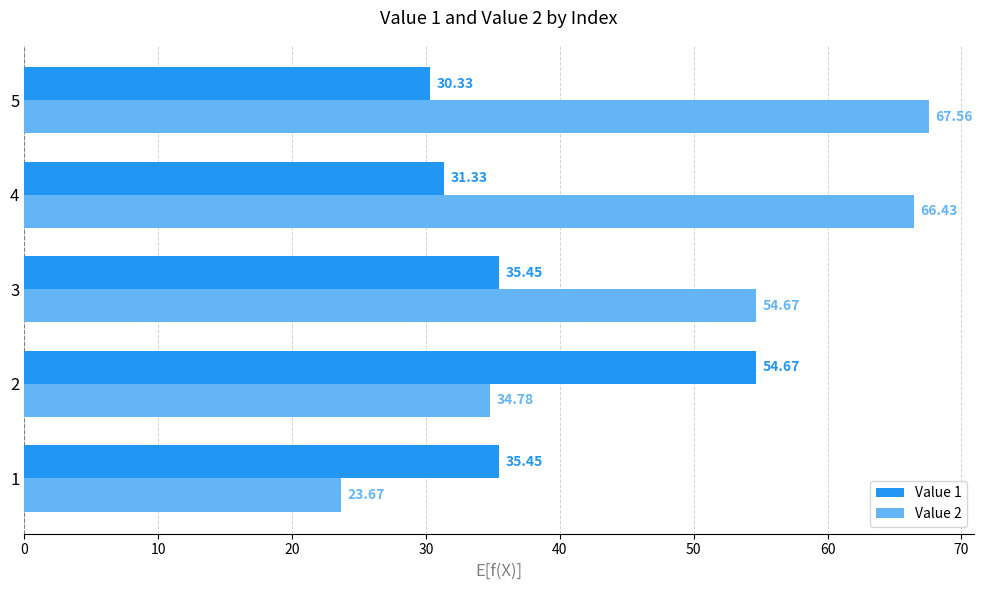

Which series has the widest spread of values?

Value 2